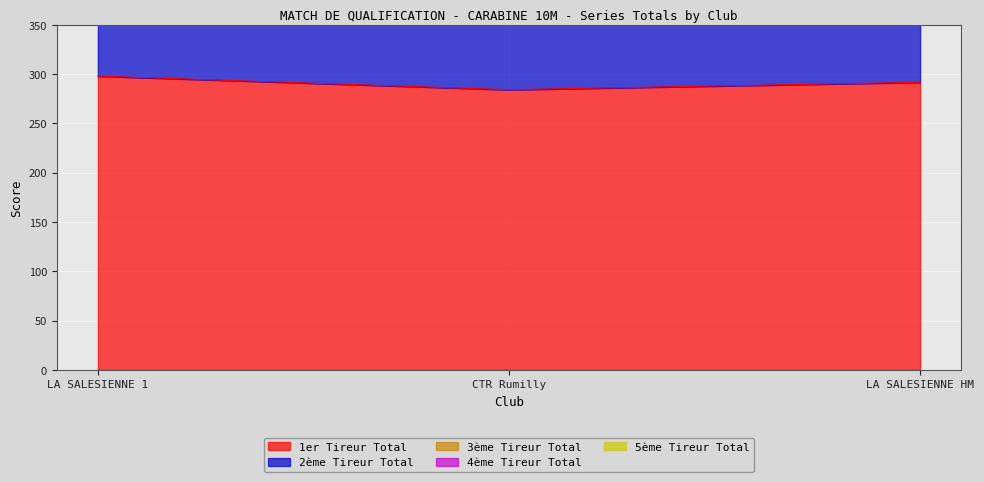

At how many categories does at least one series exceed 325?

3